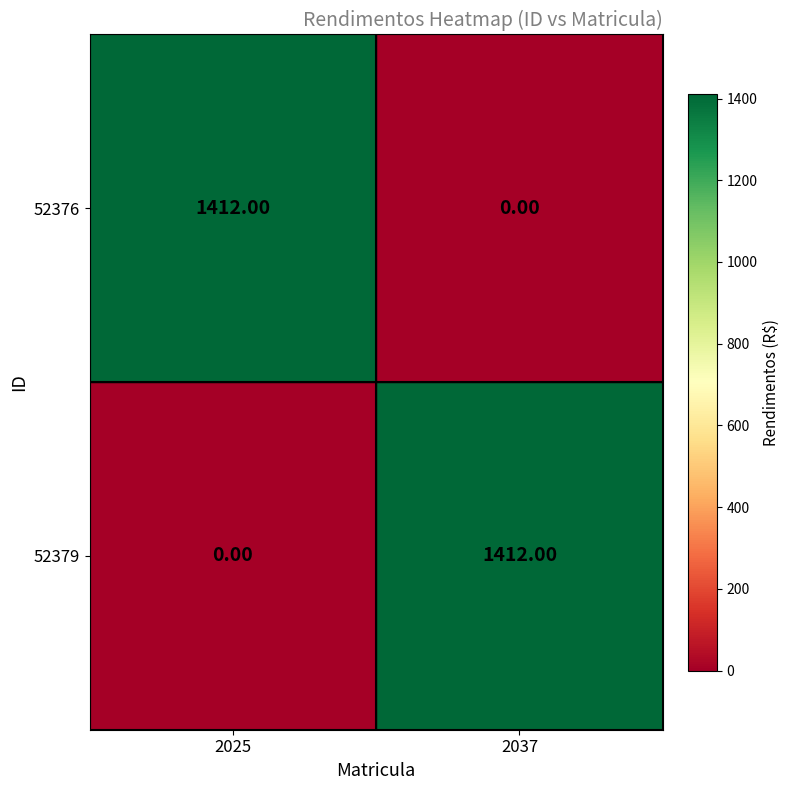

What is the difference between the highest and lowest values at 2037?

1412